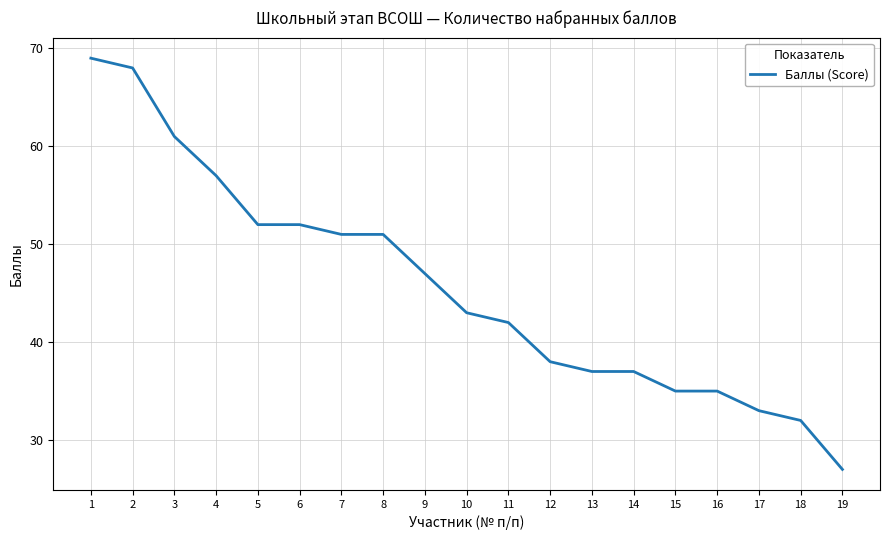

At which category does the chart reach its minimum across all series?

19